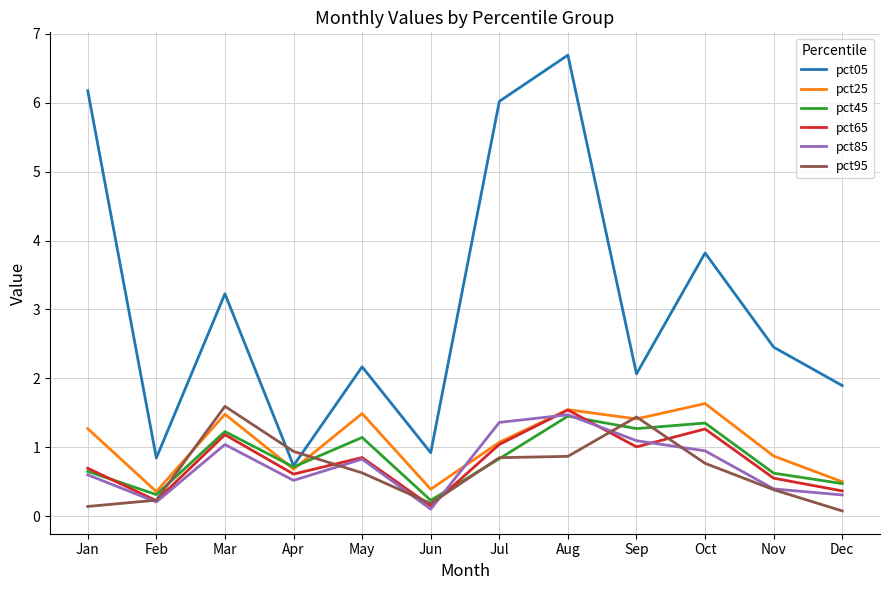

At which label is pct25 closest to 0?

Feb